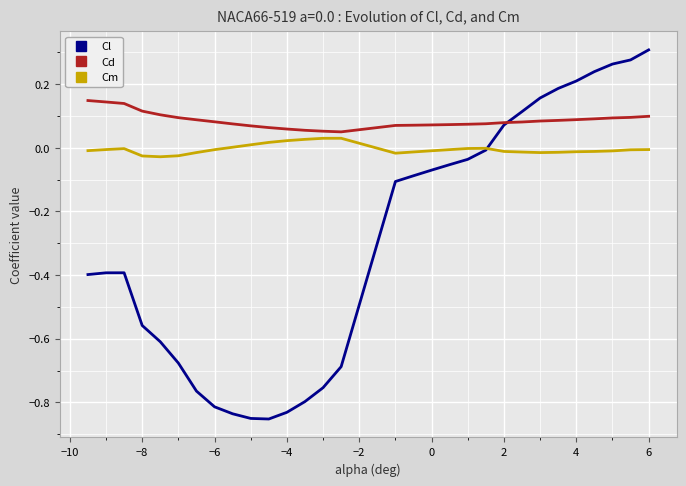

List the series in order of their peak value, highest first.

Cl, Cd, Cm